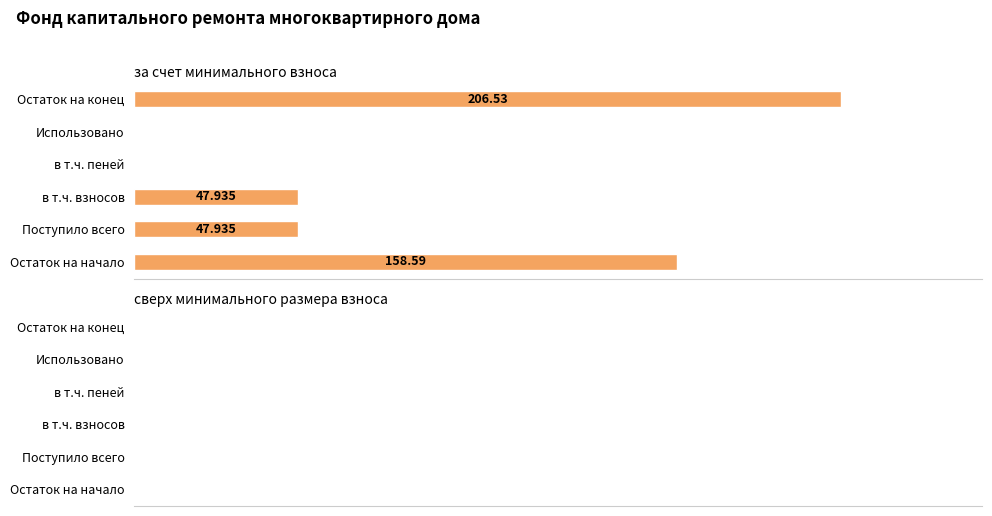

Between в т.ч. пеней and Остаток на начало, which is larger?

Остаток на начало